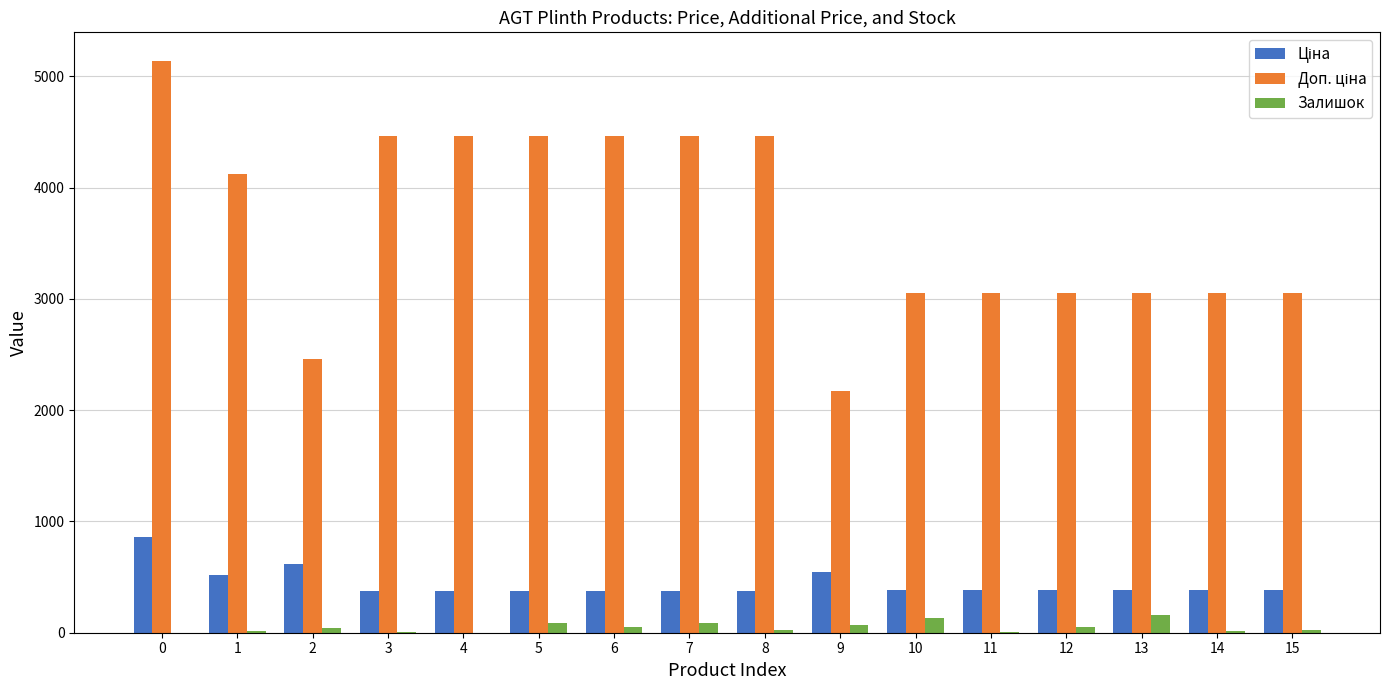

What is the difference between the maximum and second lowest values in the Залишок series?

160.0